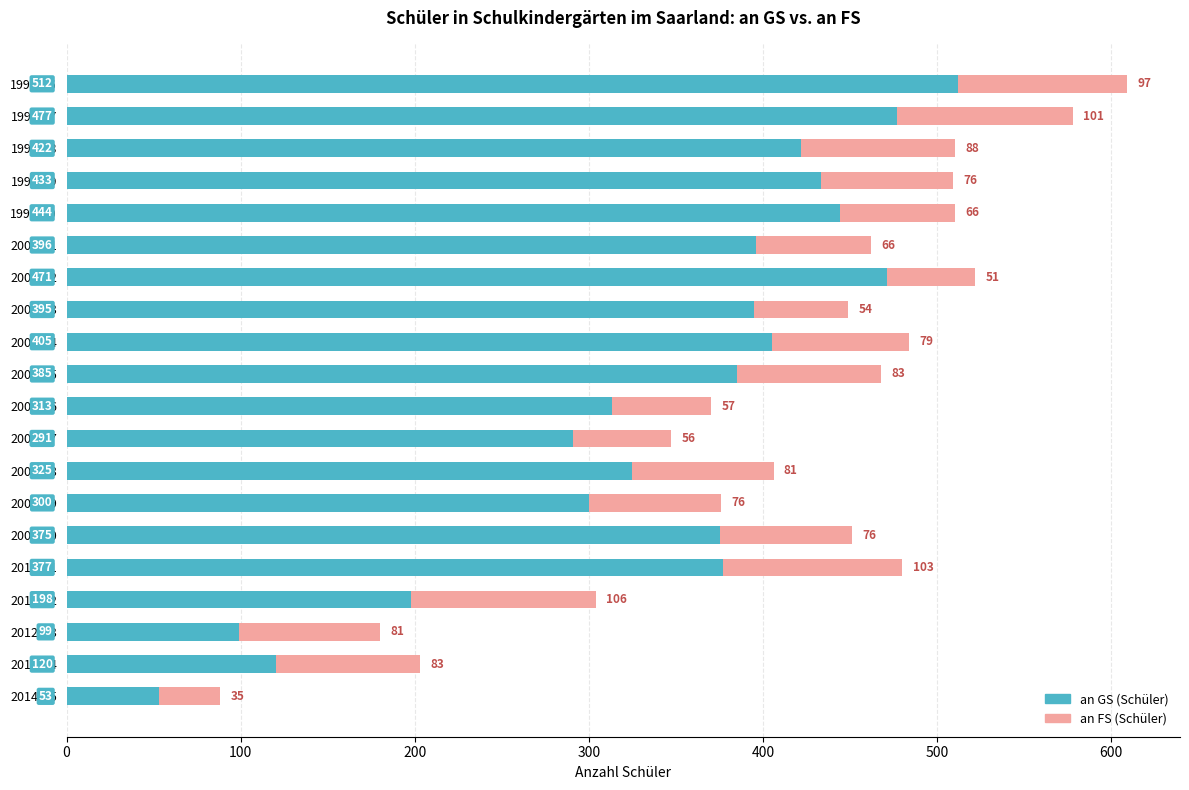

The value of an GS (Schüler) at 2002/03 is 395. True or false?

True